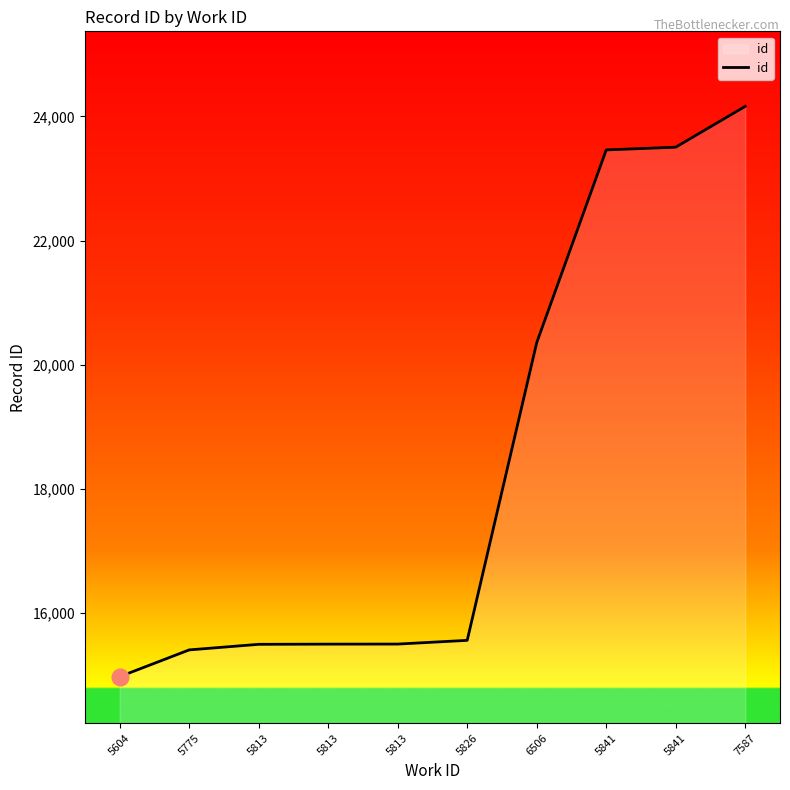

Approximately how many times larger is the value at 5841 compared to 6506?

1.2